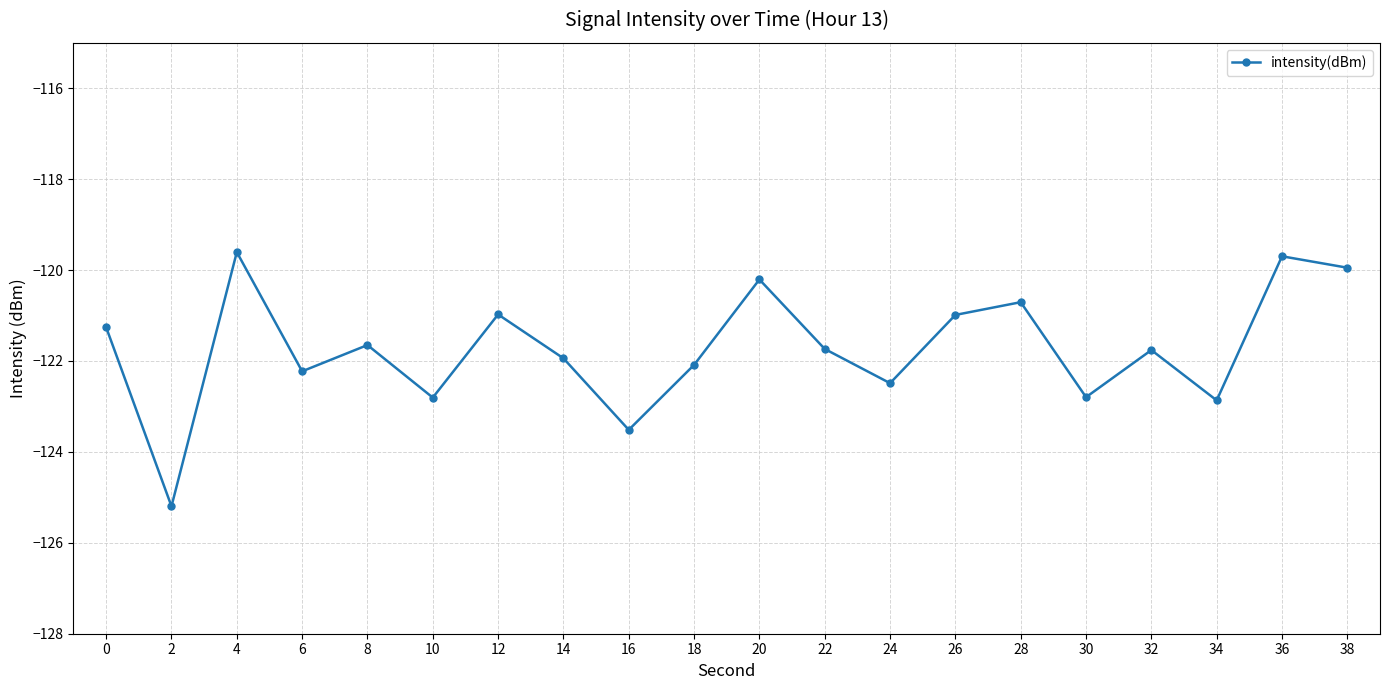

At which category does the chart reach its minimum across all series?

2